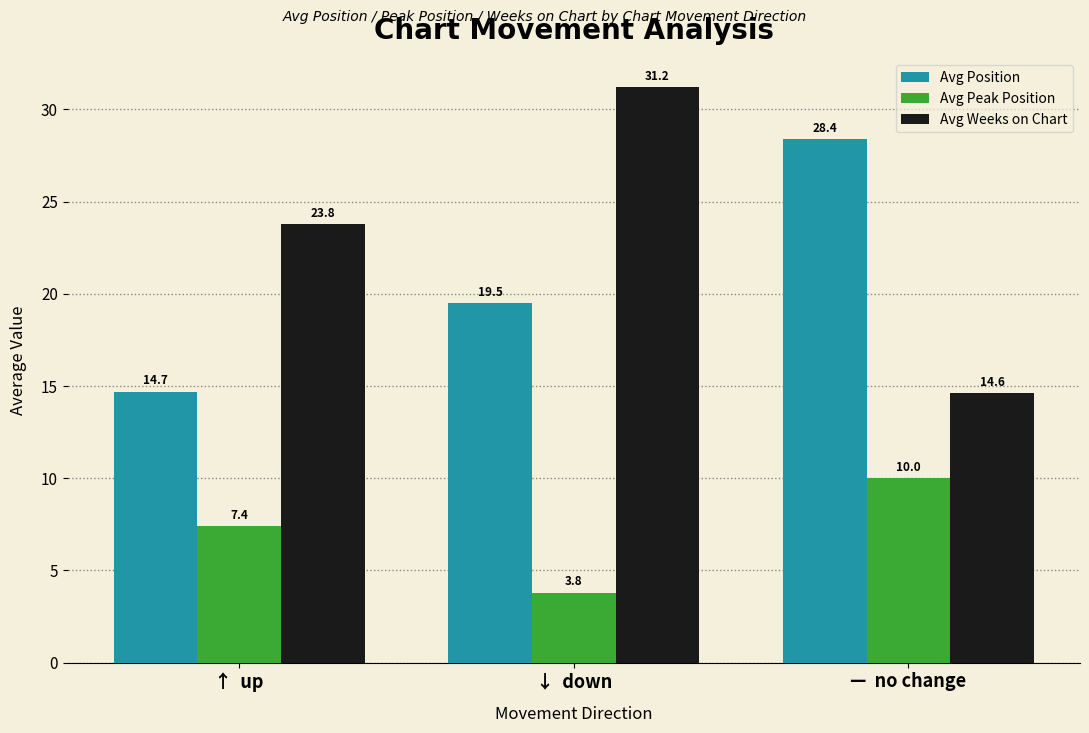

At ↓  down, list the series in order from smallest to largest.

Avg Peak Position, Avg Position, Avg Weeks on Chart